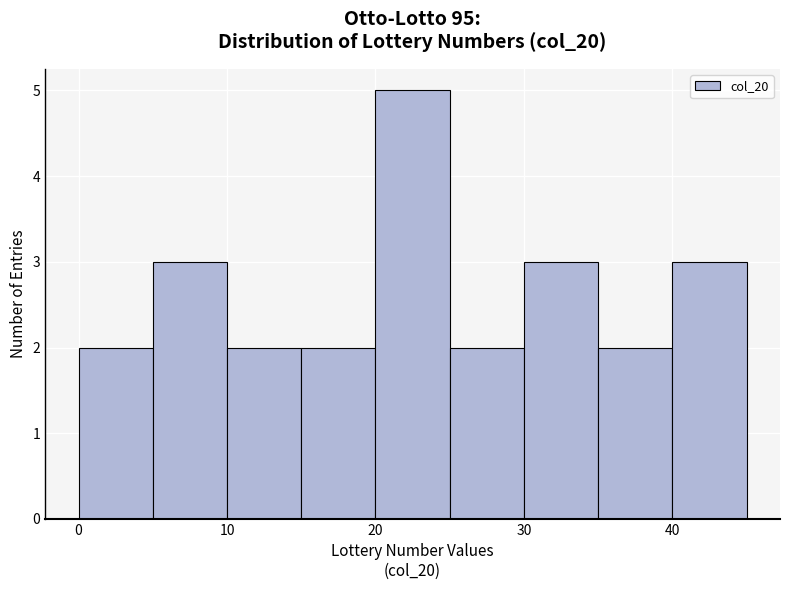

Reading left to right, list every bar in this chart as the range it spans on the x-axis followed by its height. The values are not printed on the chart, so give them approximately, as read against the axis.

0 to 5: 2
5 to 10: 3
10 to 15: 2
15 to 20: 2
20 to 25: 5
25 to 30: 2
30 to 35: 3
35 to 40: 2
40 to 45: 3